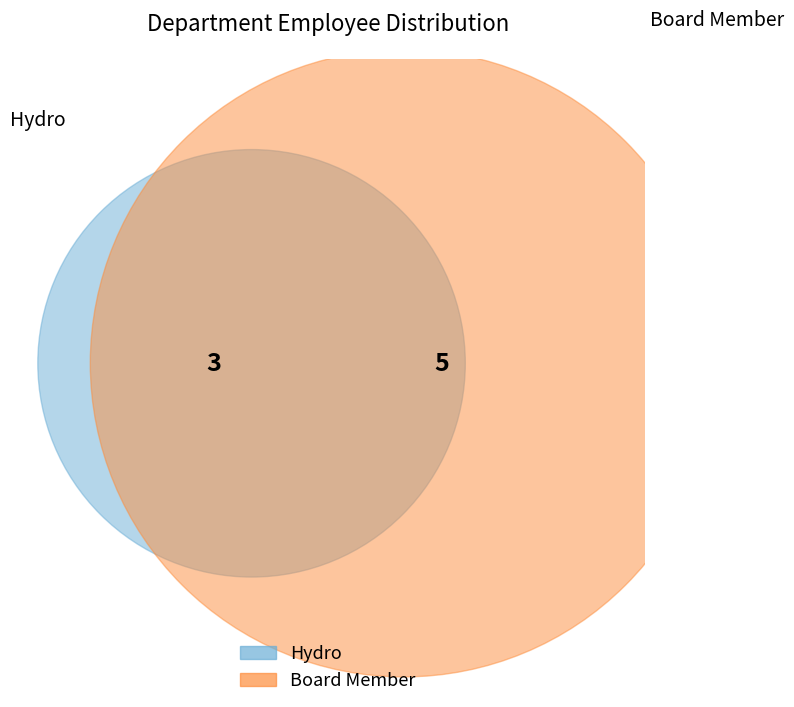

Approximately how many times larger is the value at Hydro compared to Board Member?

0.6